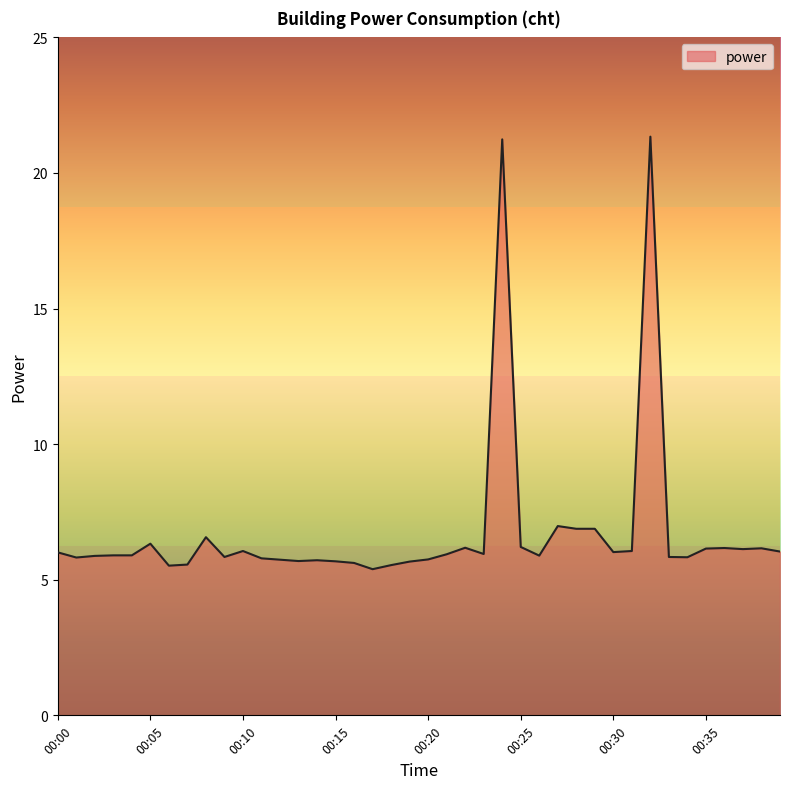

What is the greatest value displayed?

21.3